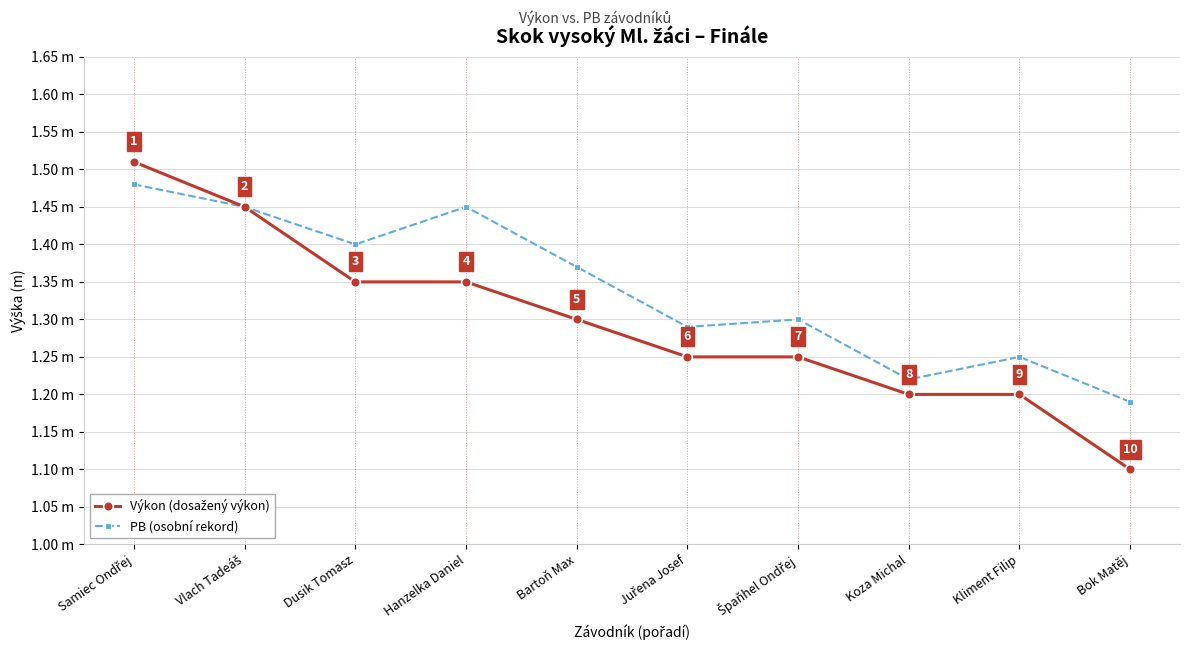

What is the minimum value shown in the chart?

1.1